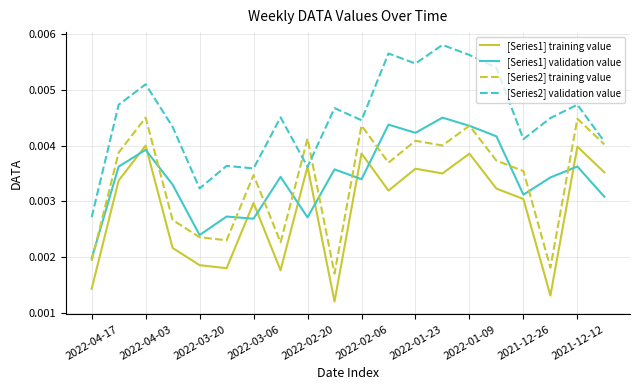

Which series has the largest total across all categories?

[Series2] validation value